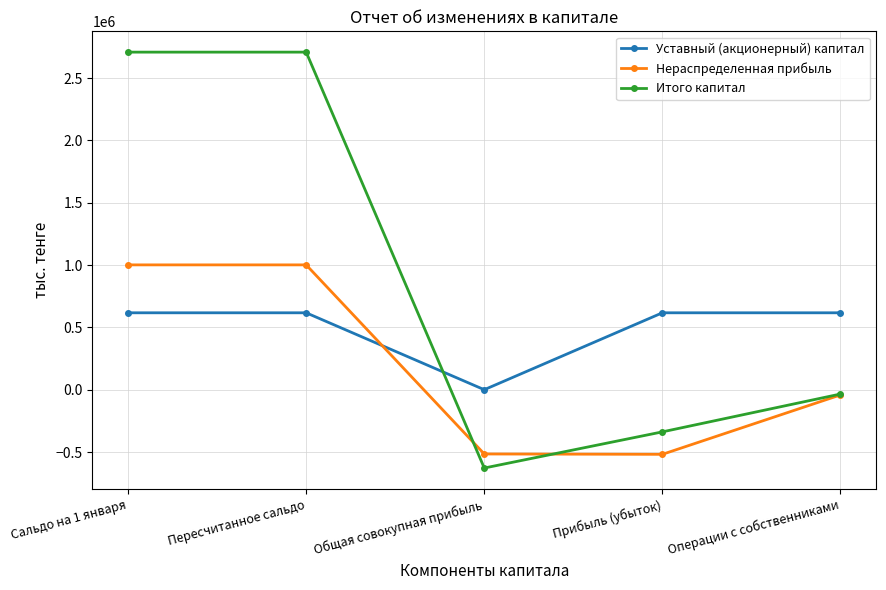

Between Общая совокупная прибыль and Операции с собственниками, which series saw the biggest shift?

Уставный (акционерный) капитал